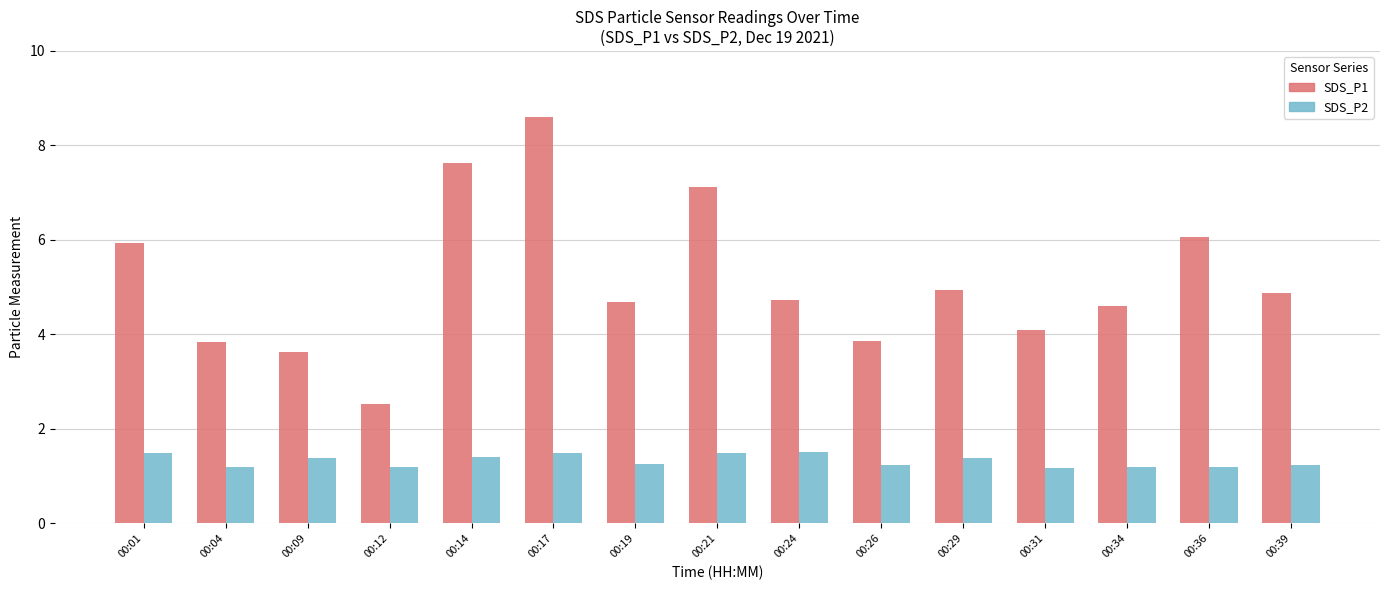

How many groups of bars are there?

15